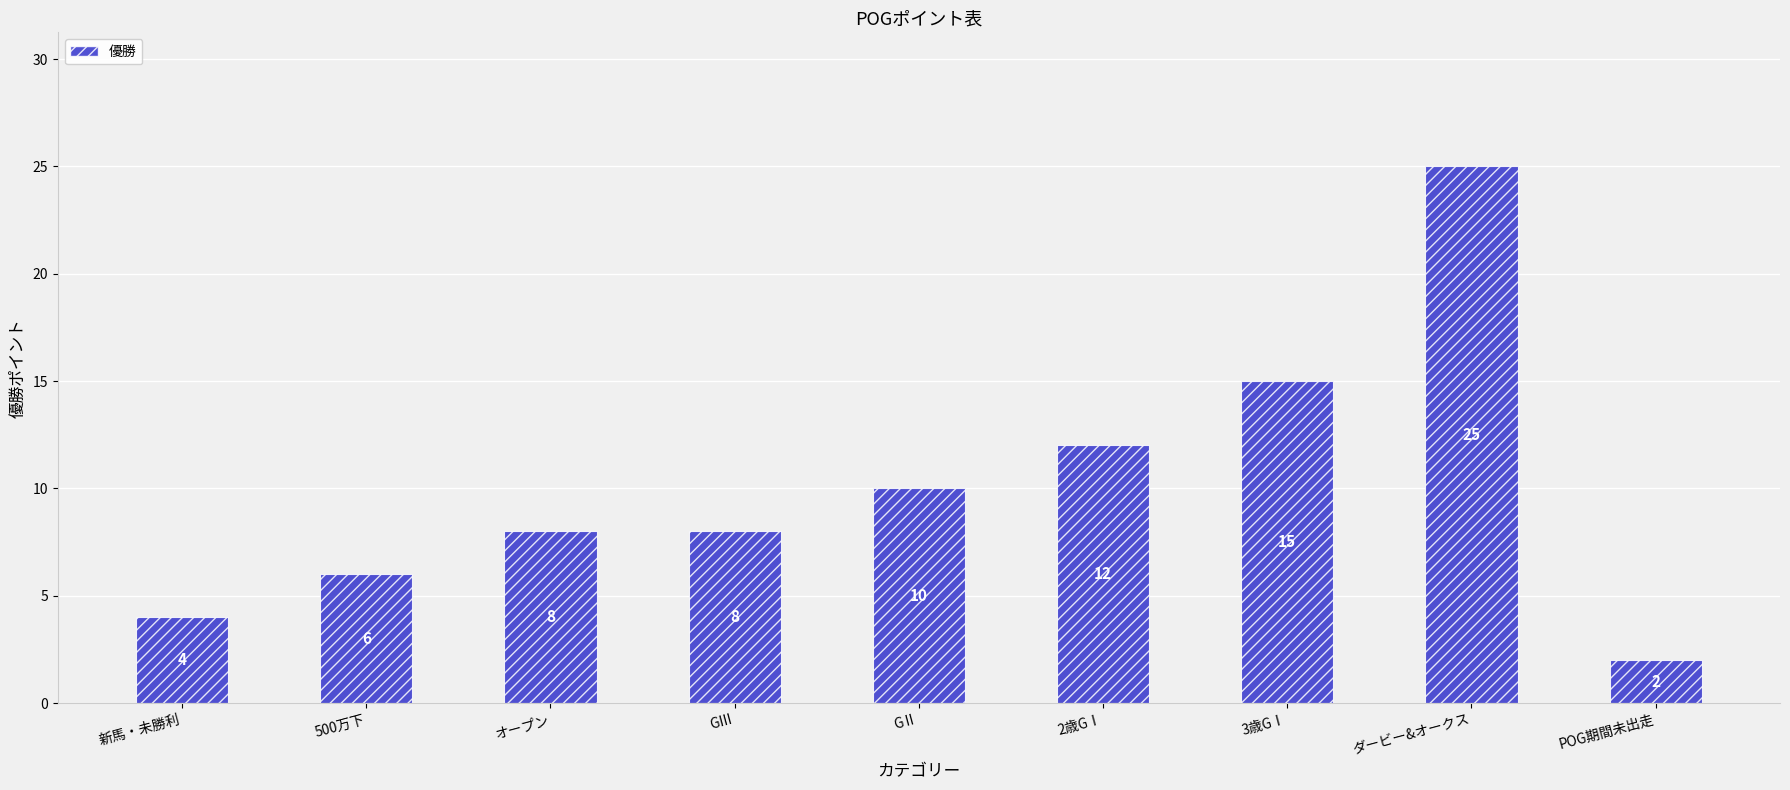

Approximately how many times larger is the value at 500万下 compared to POG期間未出走?

3.0